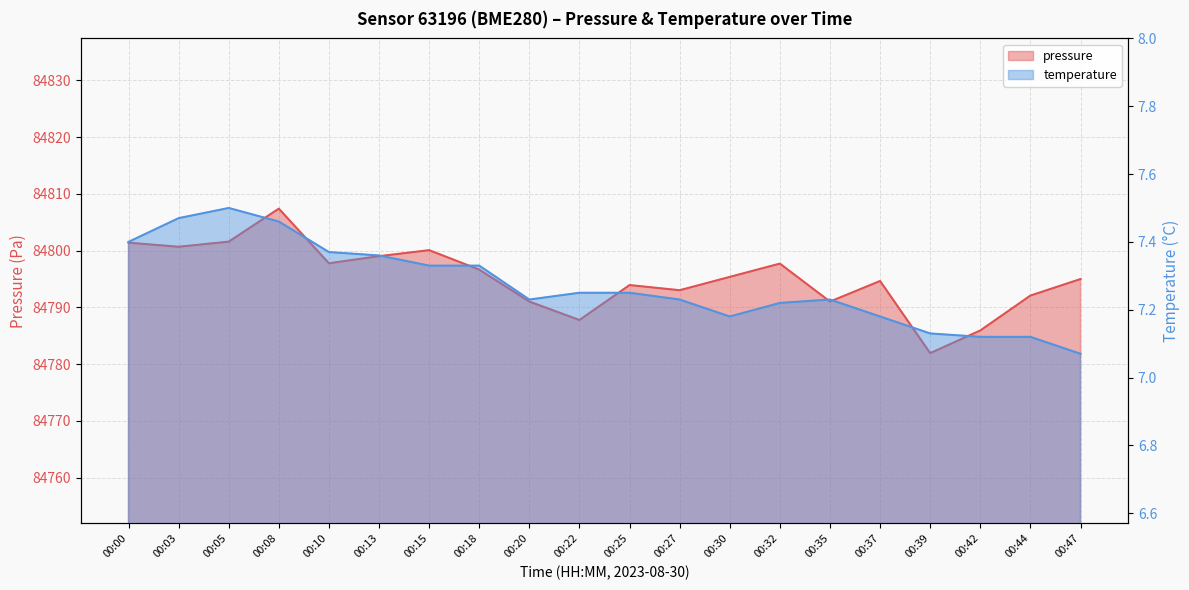

In temperature, how many points are higher than both neighbors (excluding endpoints)?

2